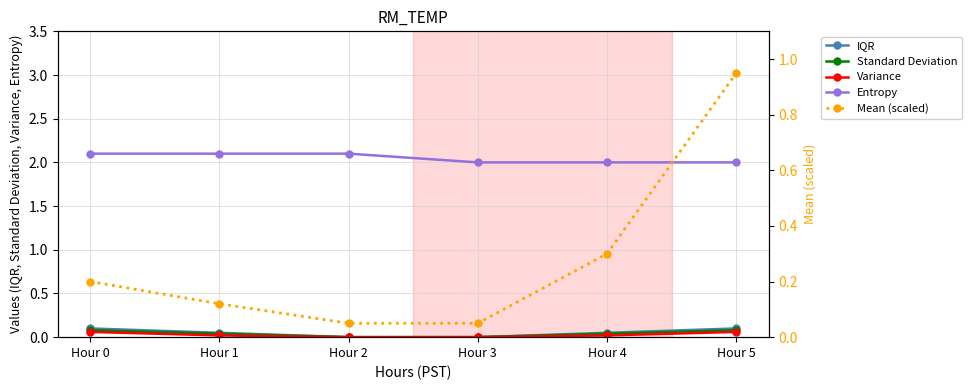

Reading left to right, extract all data points from this chart.

IQR: Hour 0=0.1	Hour 1=0.1	Hour 2=0.0	Hour 3=0.0	Hour 4=0.1	Hour 5=0.1
Standard Deviation: Hour 0=0.1	Hour 1=0.0	Hour 2=0.0	Hour 3=0.0	Hour 4=0.0	Hour 5=0.1
Variance: Hour 0=0.1	Hour 1=0.0	Hour 2=0.0	Hour 3=0.0	Hour 4=0.0	Hour 5=0.1
Entropy: Hour 0=2.1	Hour 1=2.1	Hour 2=2.1	Hour 3=2.0	Hour 4=2.0	Hour 5=2.0
Mean (scaled): Hour 0=0.2	Hour 1=0.1	Hour 2=0.1	Hour 3=0.1	Hour 4=0.3	Hour 5=0.9